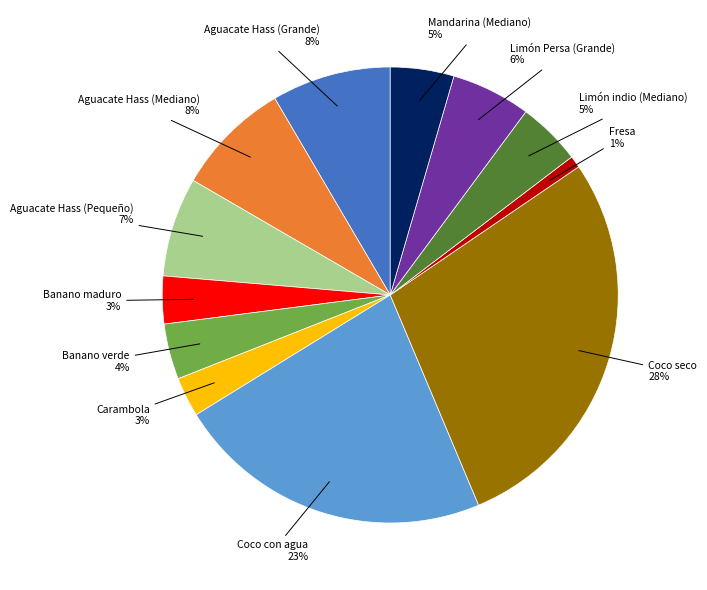

Does any single category account for the majority?

No